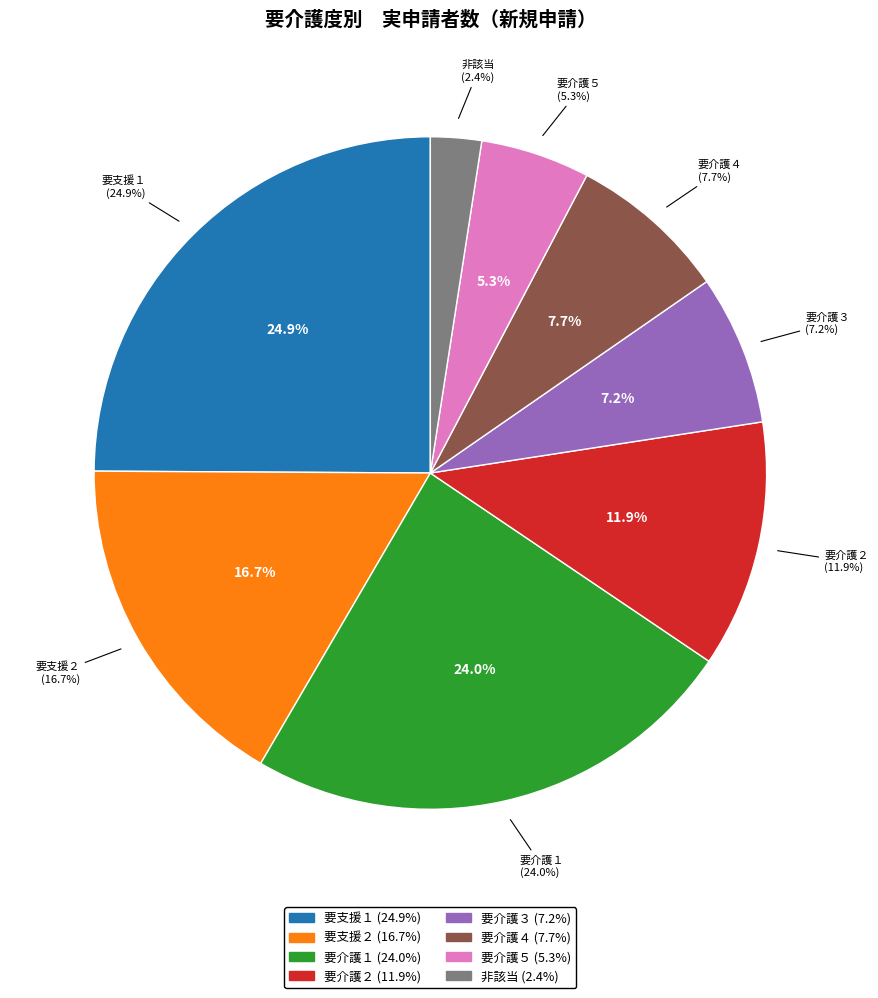

True or false: 非該当 accounts for 2% of the total.

True